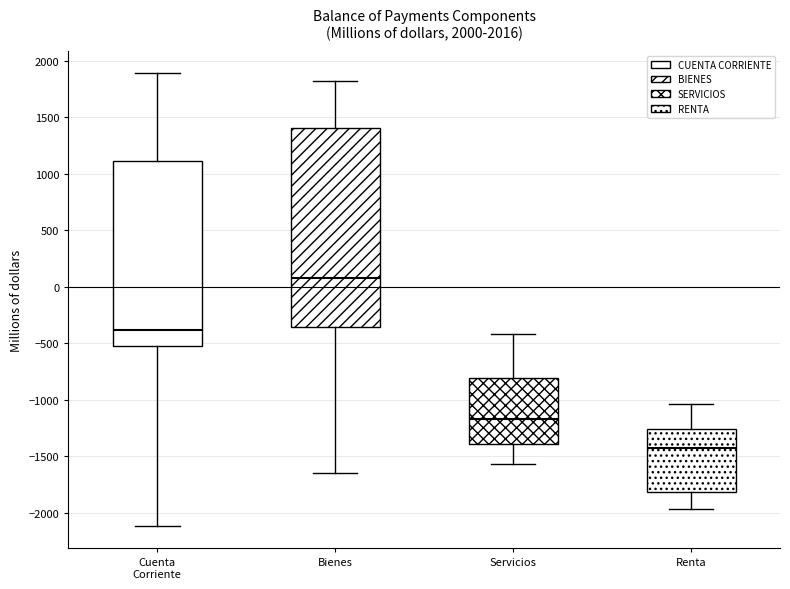

Which box is the tallest, from its lower edge to its upper edge?

Bienes